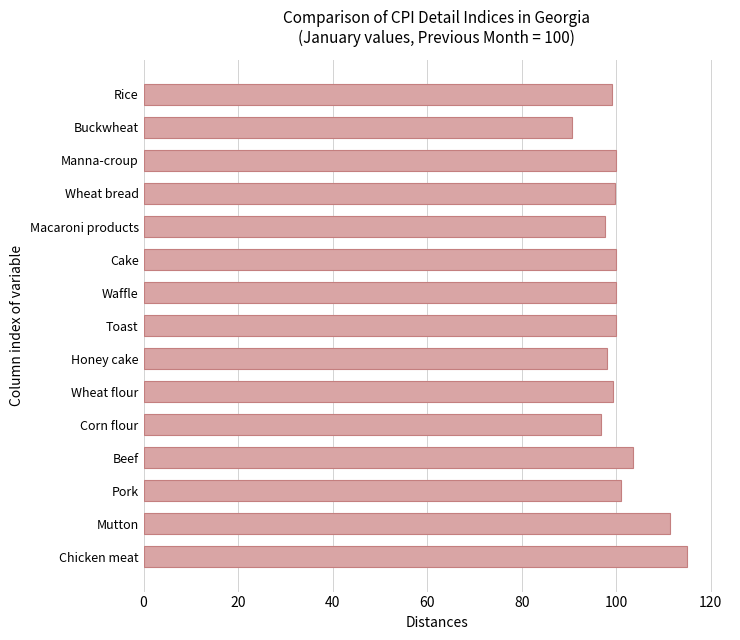

What is the value of the 10th bar from the top?

99.3